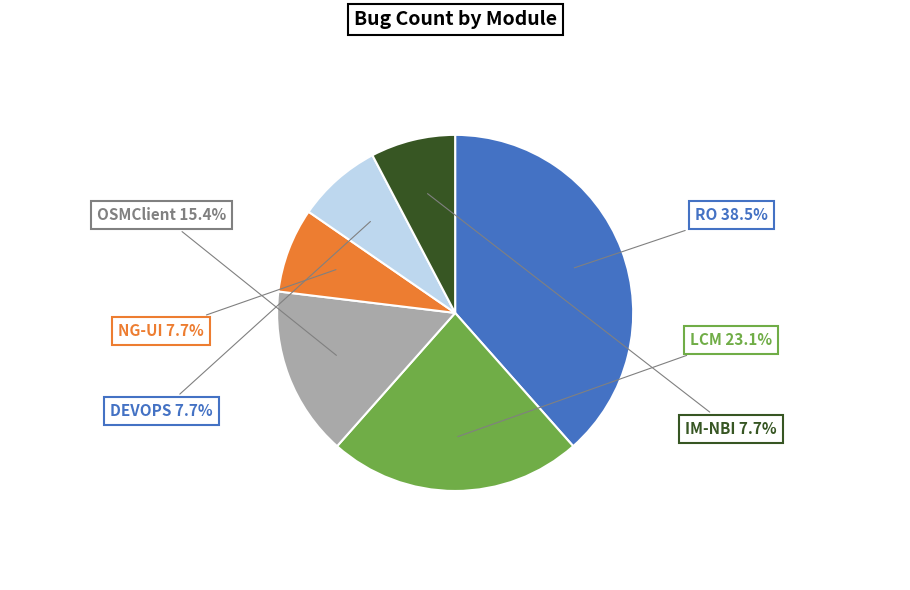

Is there any slice that represents more than half of the pie?

No